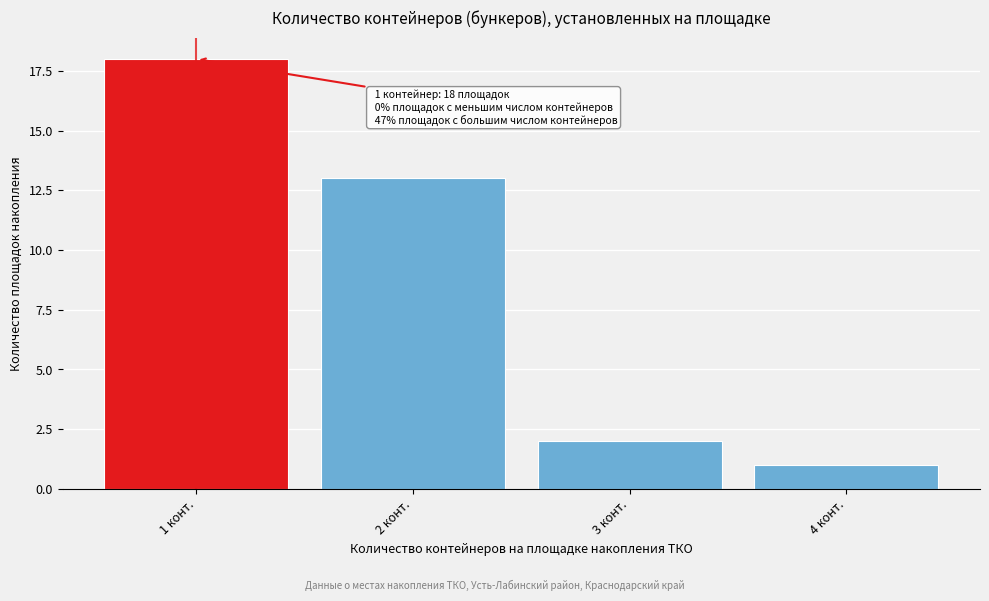

Reading left to right, list all the values displayed in this chart.

1 конт.=18	2 конт.=13	3 конт.=2	4 конт.=1